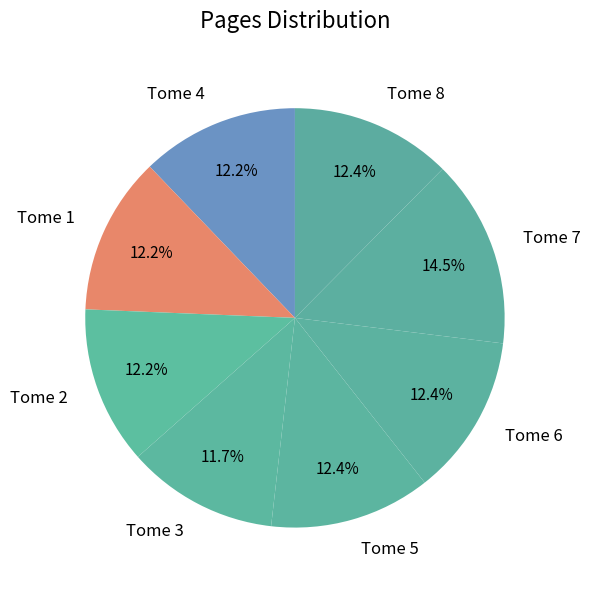

The Tome 3 slice represents 12% of the pie. True or false?

True